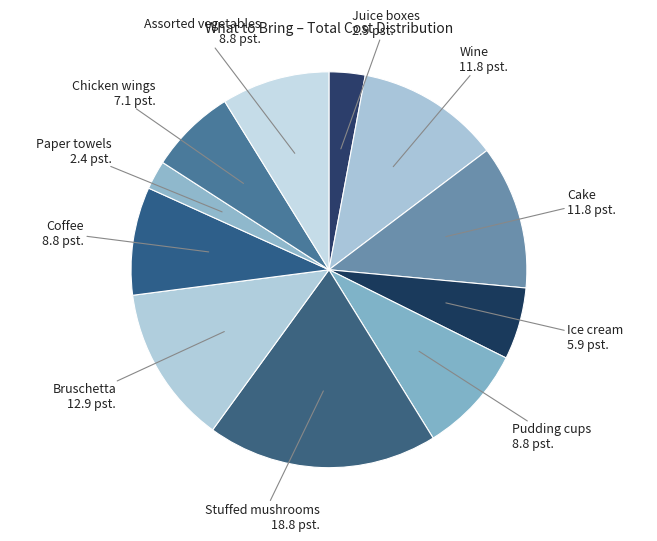

What is the largest slice in the pie chart?

Stuffed mushrooms